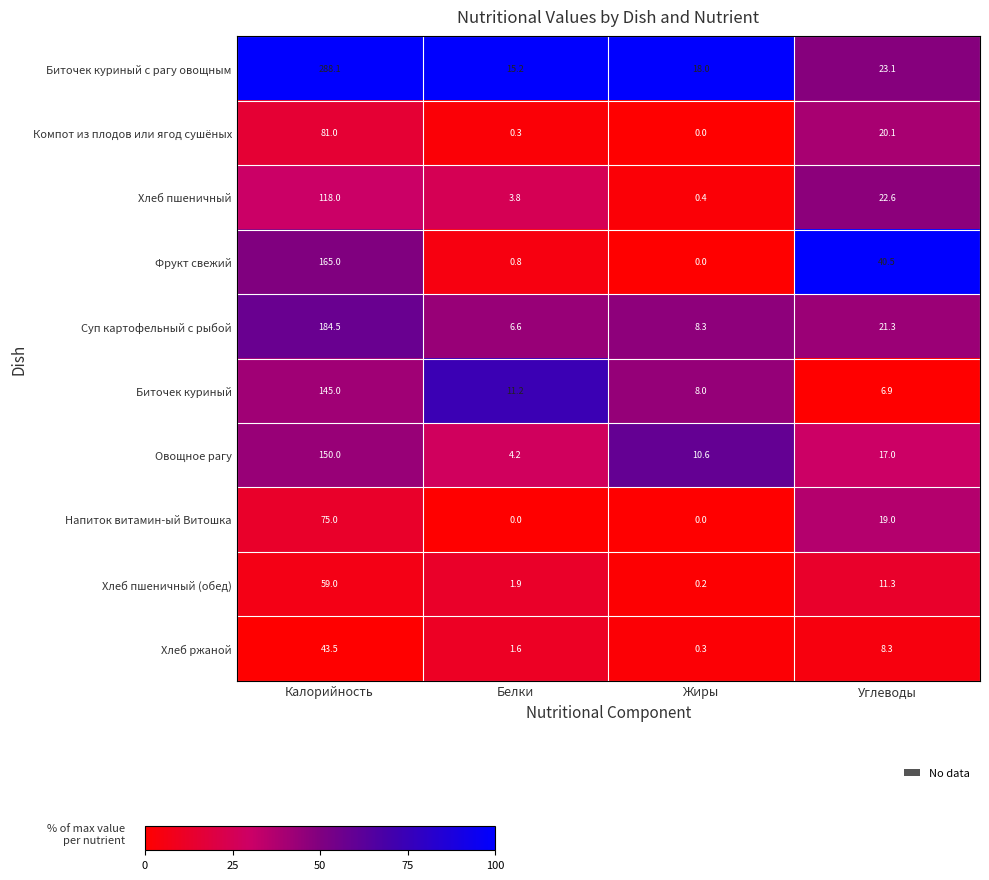

True or false: Хлеб ржаной has a value of 12.3 at Углеводы.

False